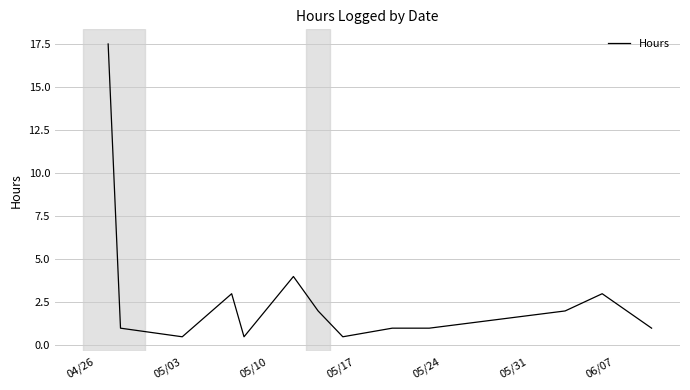

What is the difference between the maximum and second lowest values?

17.0